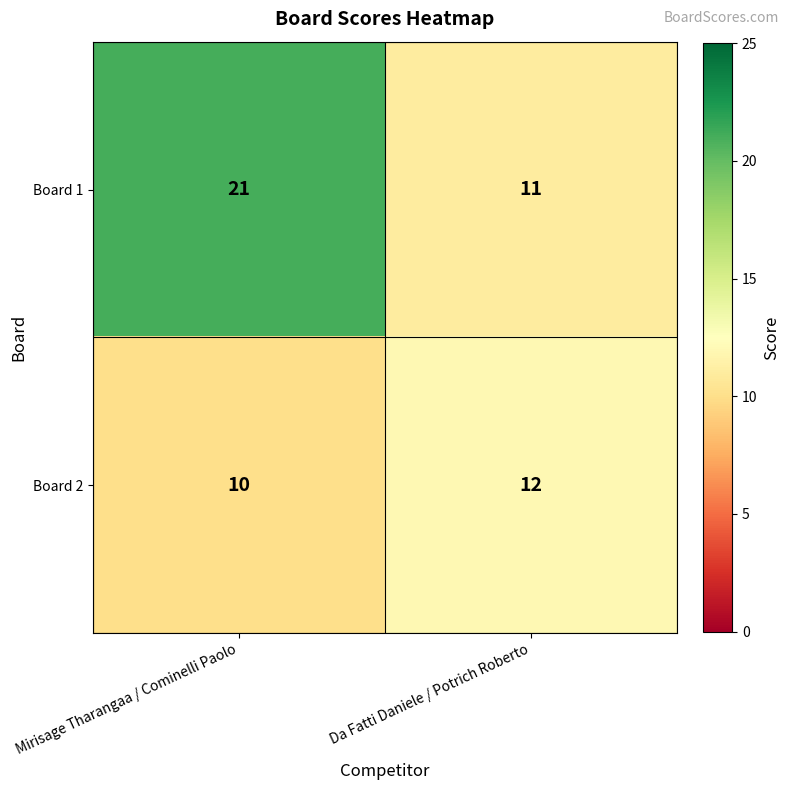

What is the difference between the highest and lowest values at Da Fatti Daniele / Potrich Roberto?

1